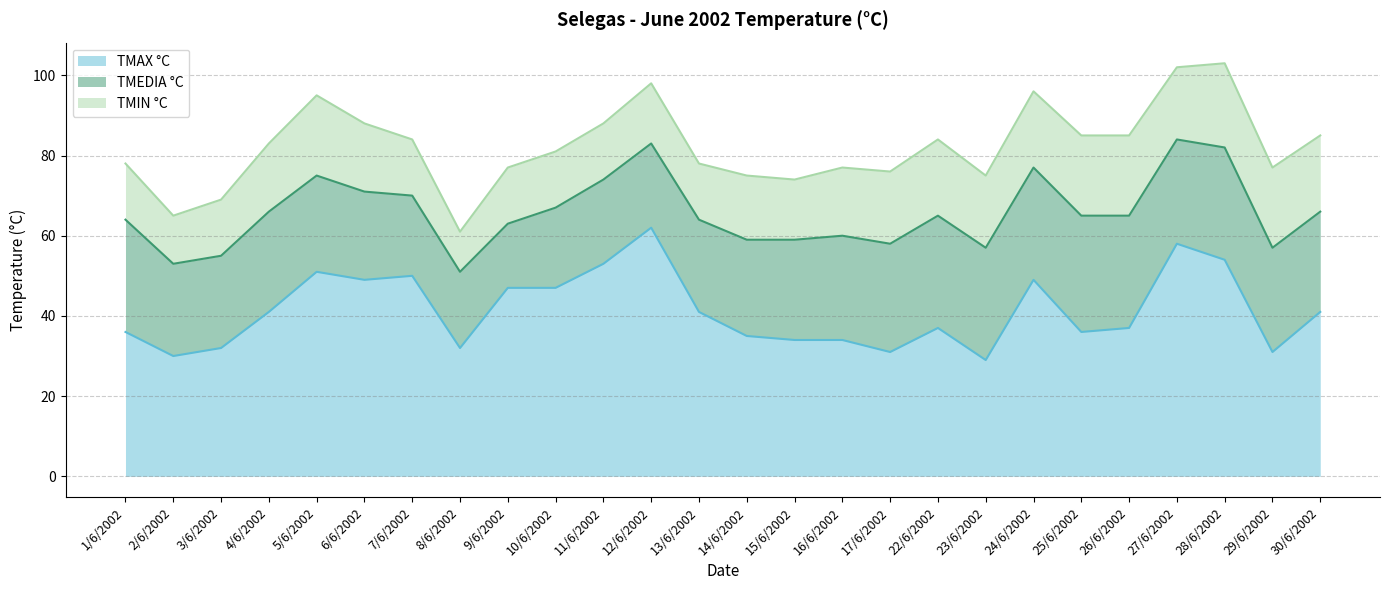

List the series in order of their overall mean, lowest first.

TMIN °C, TMEDIA °C, TMAX °C